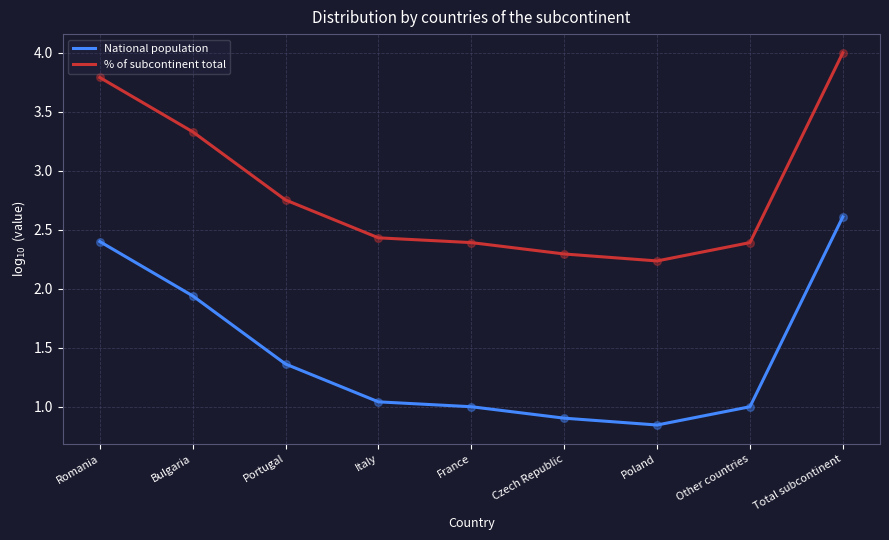

At how many categories does at least one series exceed 1?

9